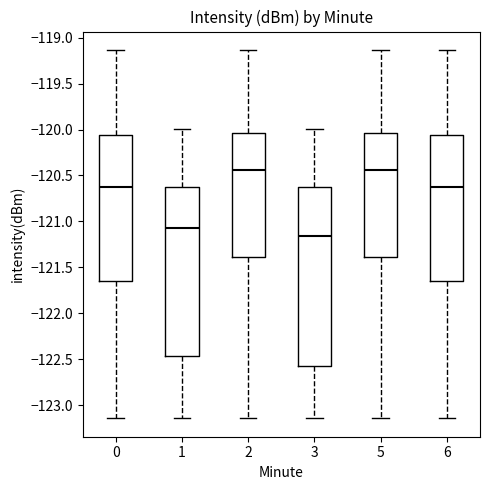

Where is the upper edge of the box at x = 0 on the y-axis? The values are not printed on the chart, so give them approximately, as read against the axis.

-120.05